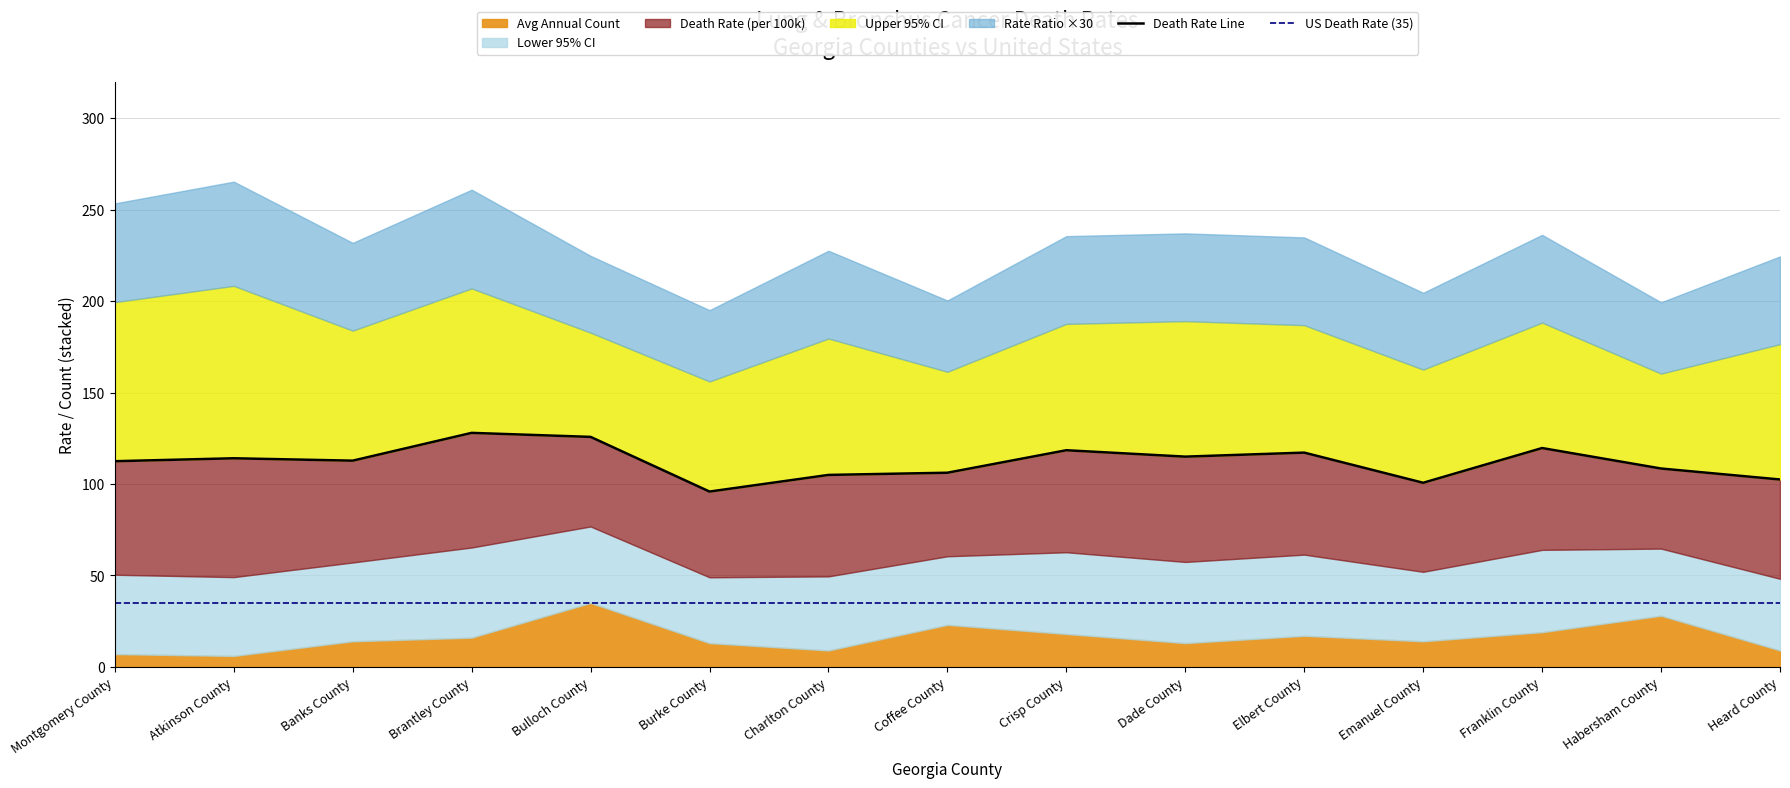

At how many categories does at least one series exceed 81?

2